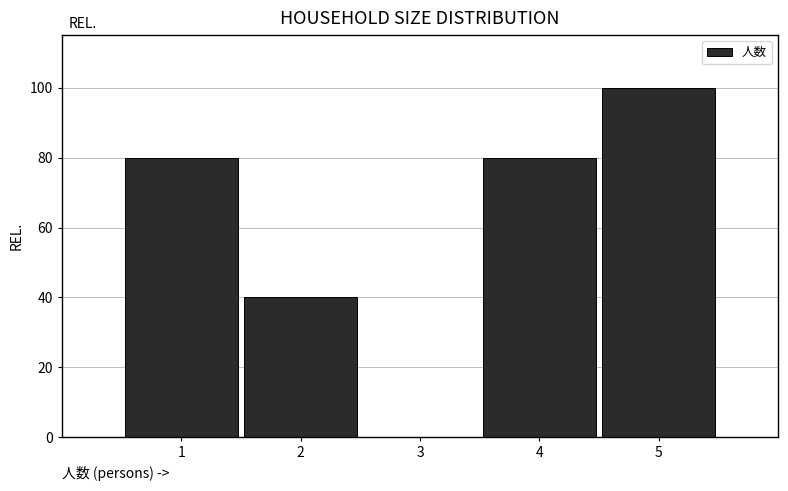

Reading left to right, what are all the values shown in this chart?

1=80	2=40	3=0	4=80	5=100